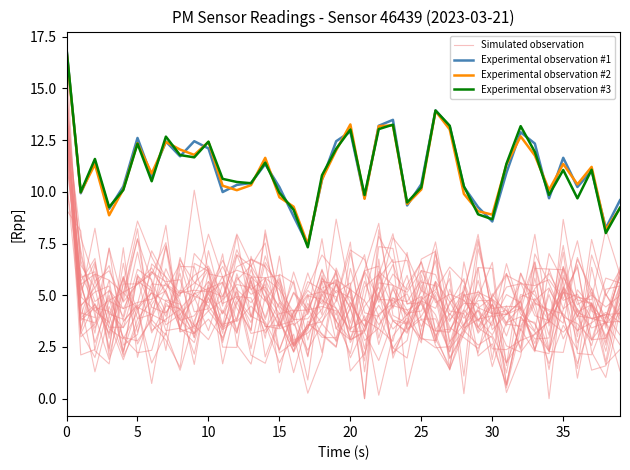

What is the approximate value of Simulated observation at 14?

1.7